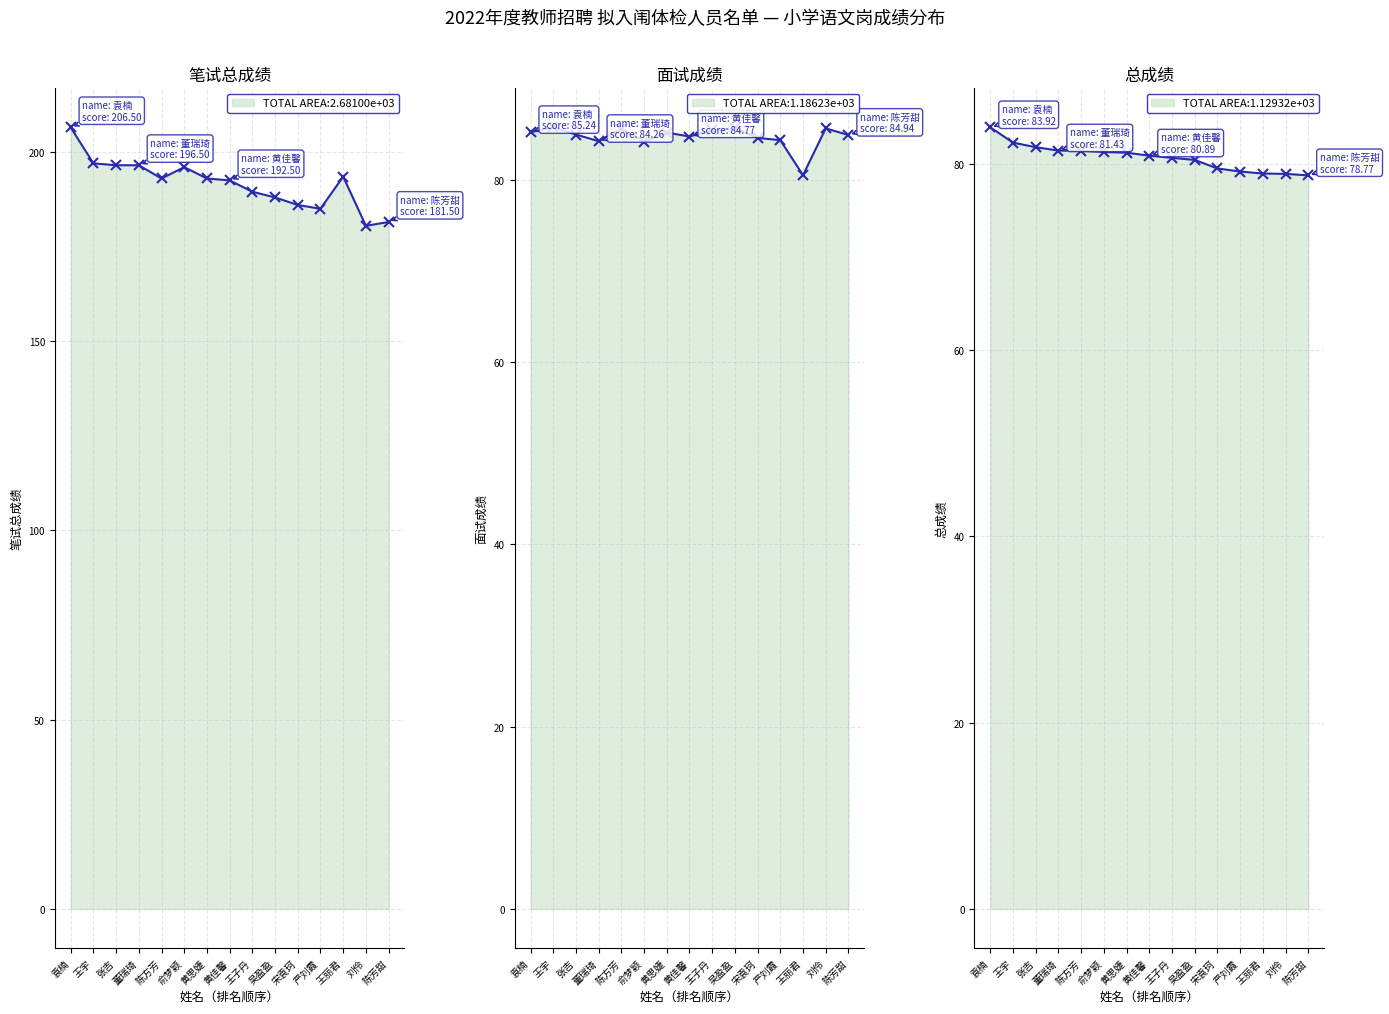

At 吴盈盈, list the series in order from largest to smallest.

笔试总成绩, 面试成绩, 总成绩